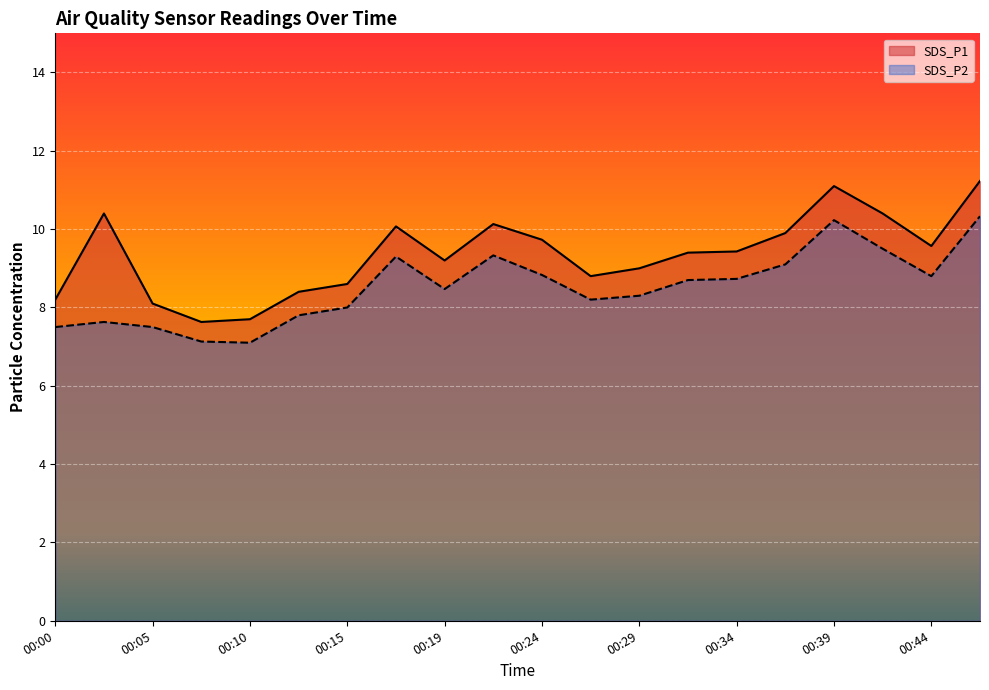

What is the total value across all series at 00:17?

19.4